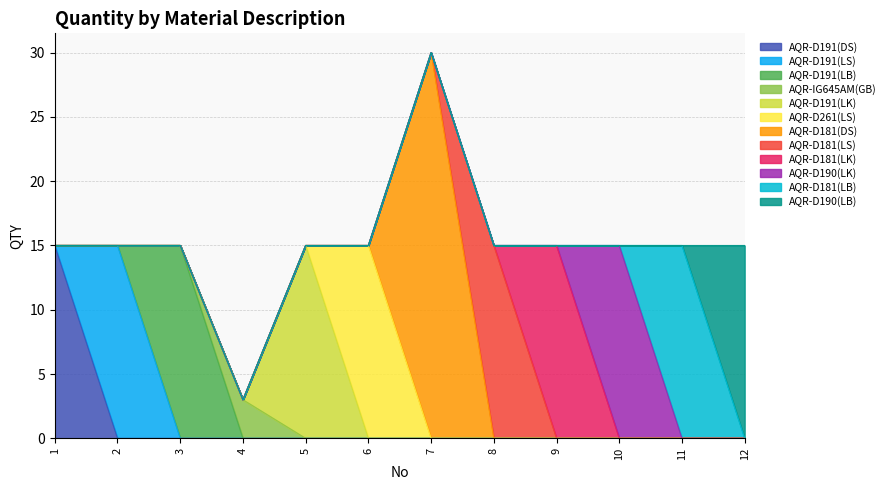

How many interior local peaks does the AQR-D191(LB) series have?

1